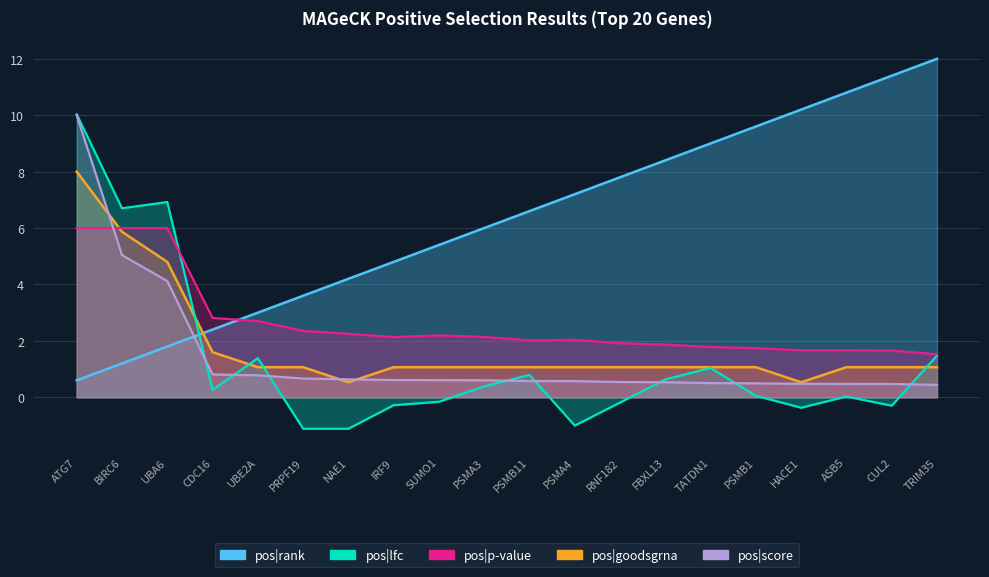

After their last crossing, which series has the higher values: pos|goodsgrna or pos|rank?

pos|rank